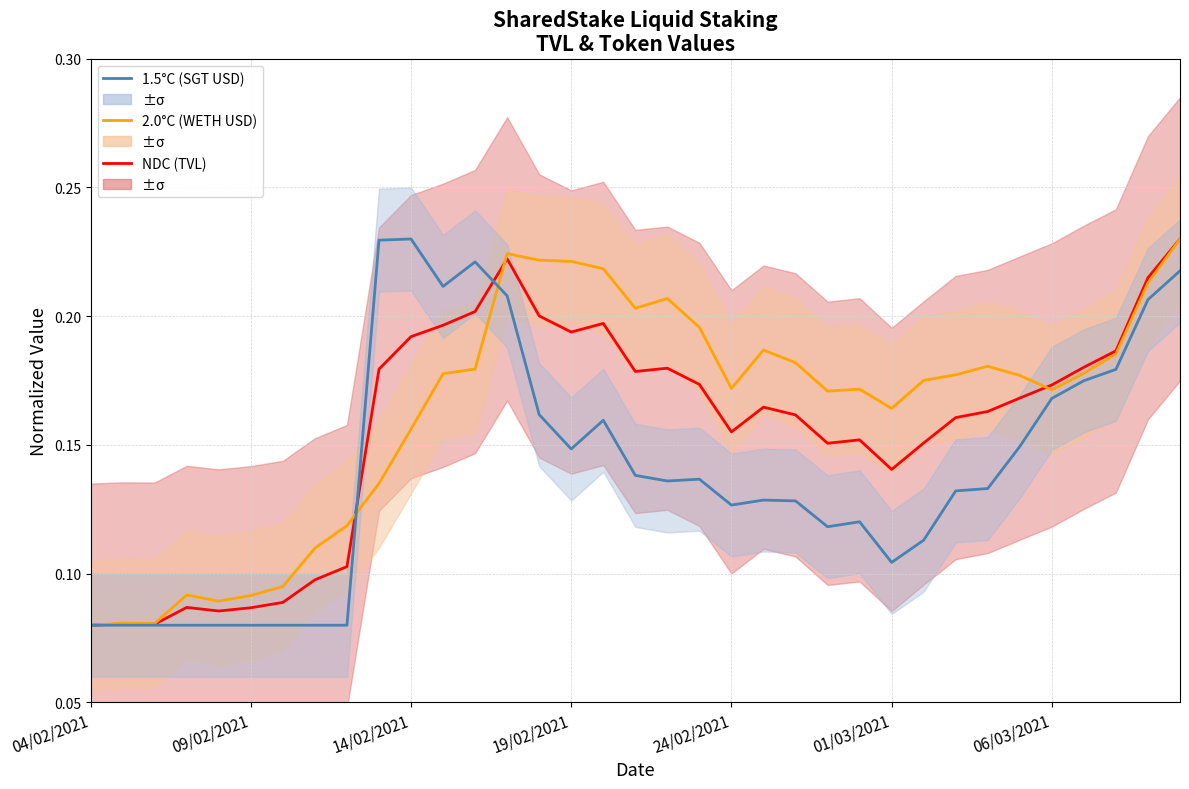

Rank the series at 31 from lowest to highest value.

1.5°C (SGT USD), 2.0°C (WETH USD), NDC (TVL)